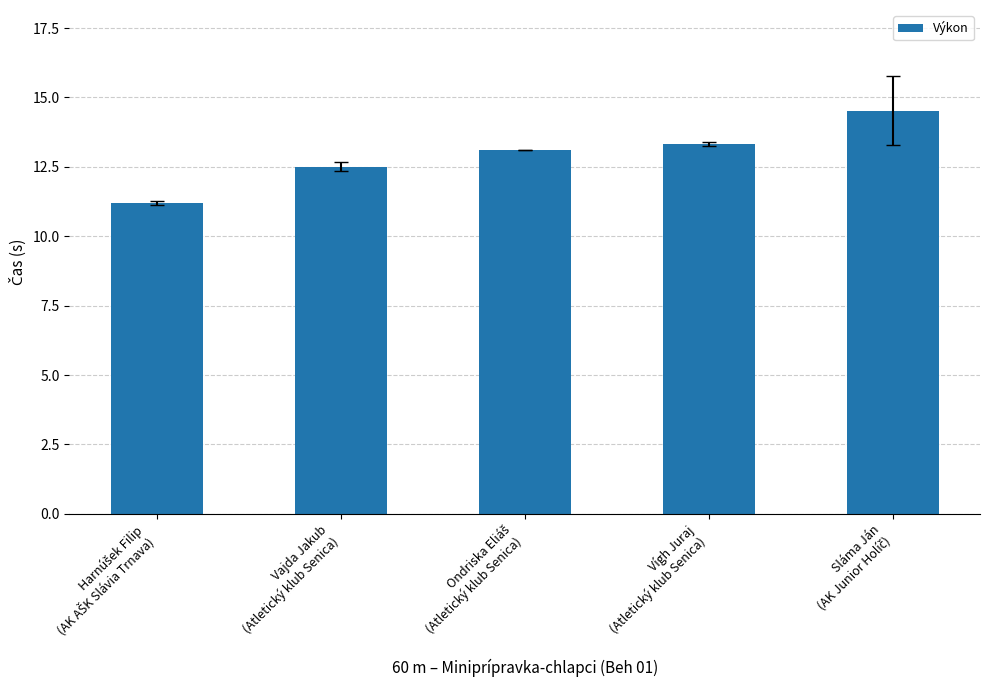

What is the sum of all values?

64.6